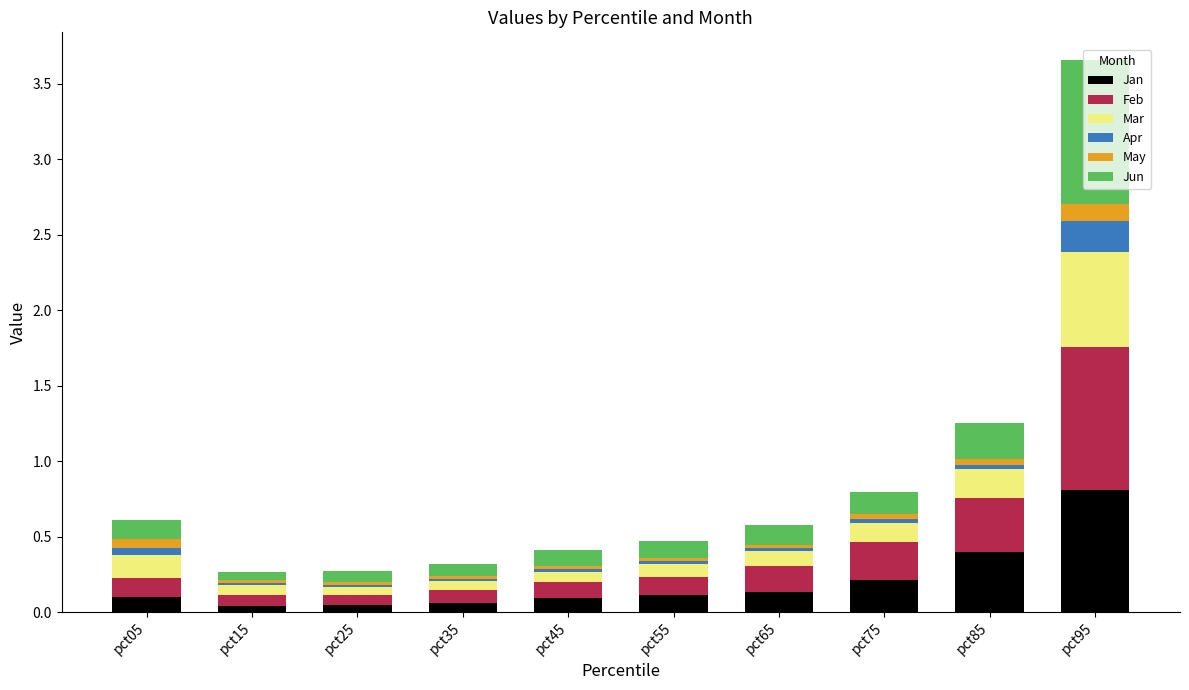

Which category has the highest value in the Jan series?

pct95